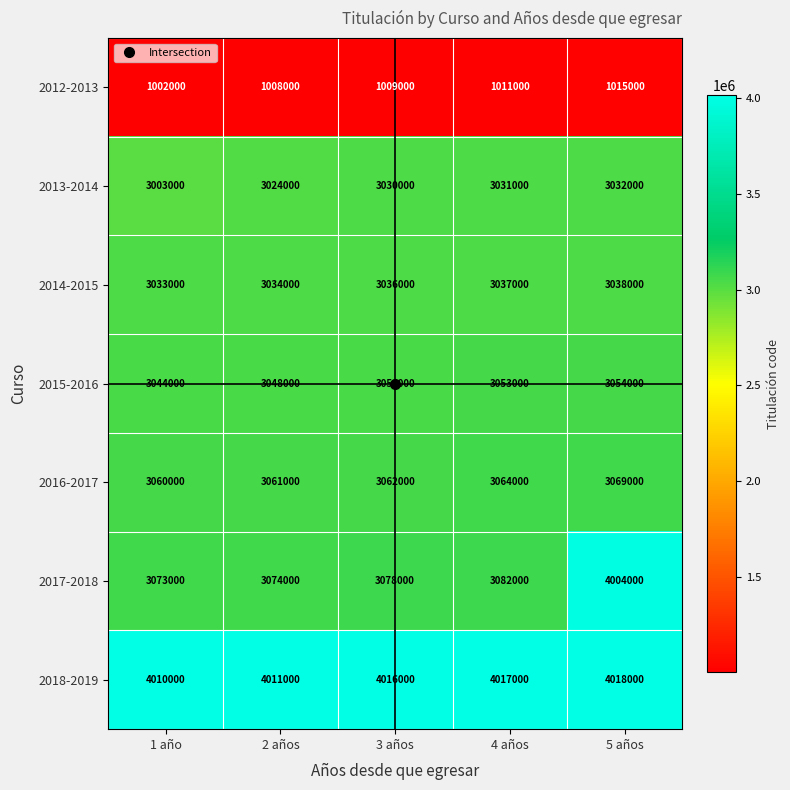

What value does the 2017-2018 series have at 1 año?

3073000